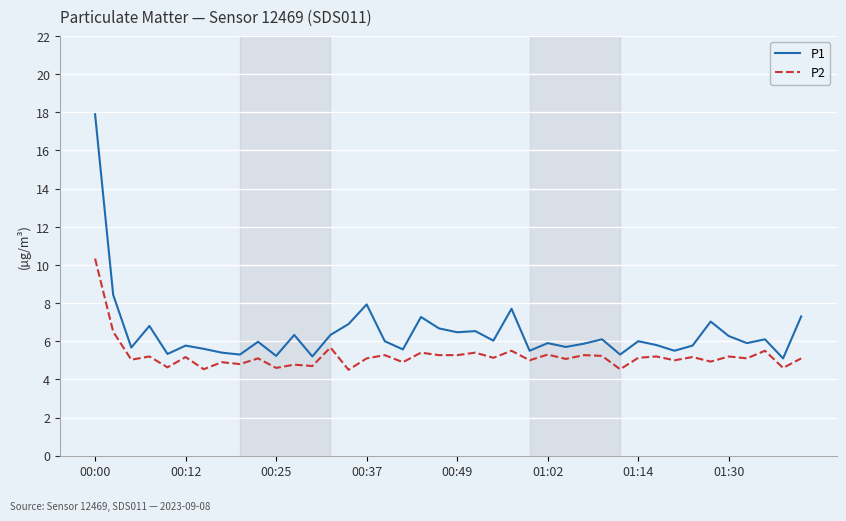

True or false: P1 and P2 intersect in this chart.

False